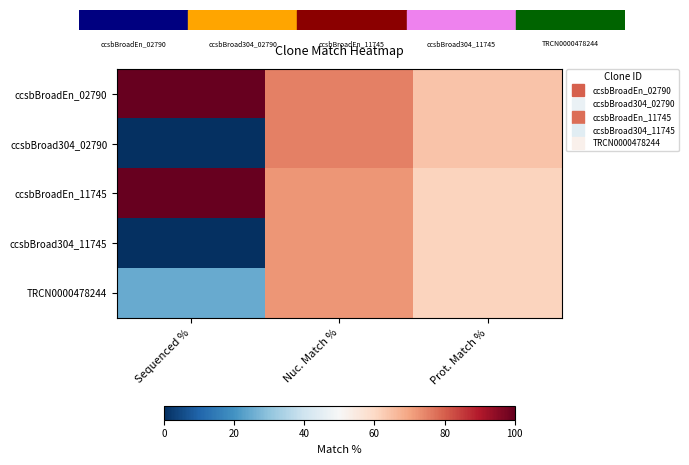

Rank the series at Nuc. Match % from highest to lowest value.

ccsbBroadEn_02790, ccsbBroad304_02790, ccsbBroadEn_11745, ccsbBroad304_11745, TRCN0000478244